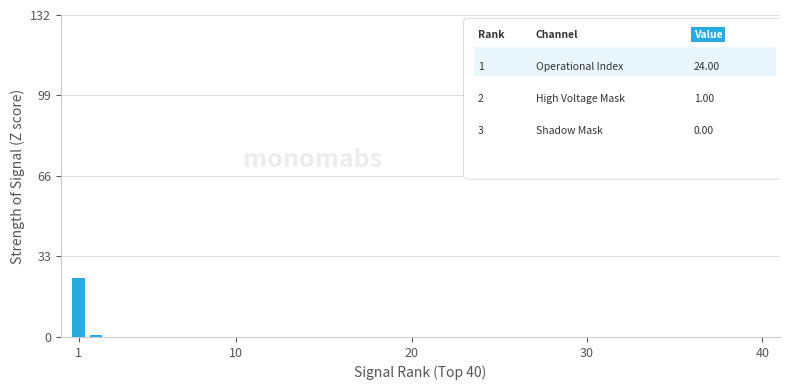

What is the maximum value shown in the chart?

24